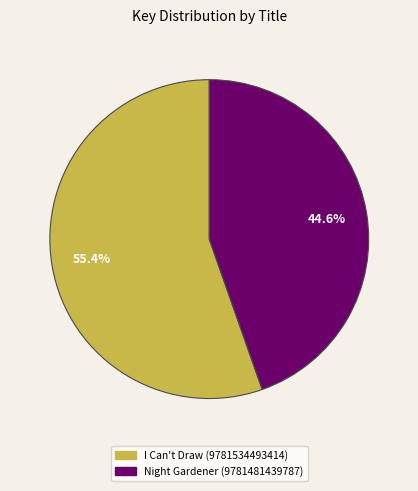

Count the number of slices in the pie.

2